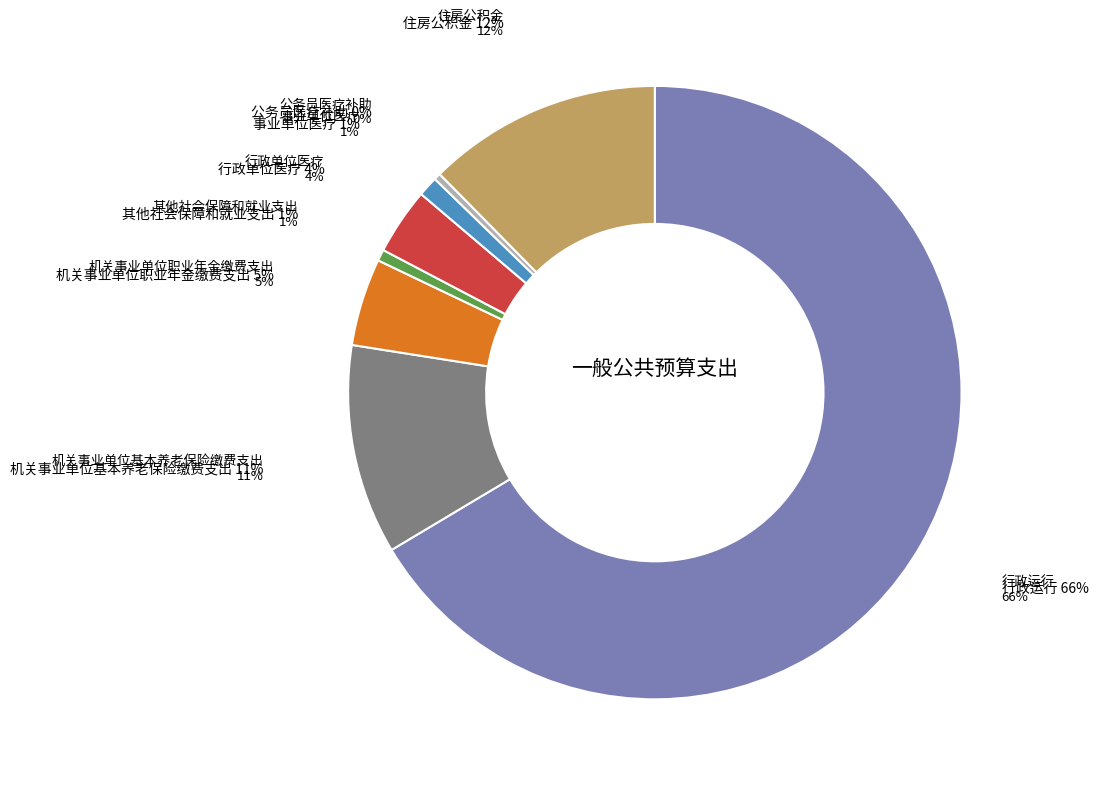

Which category has the smallest portion of the pie?

公务员医疗补助